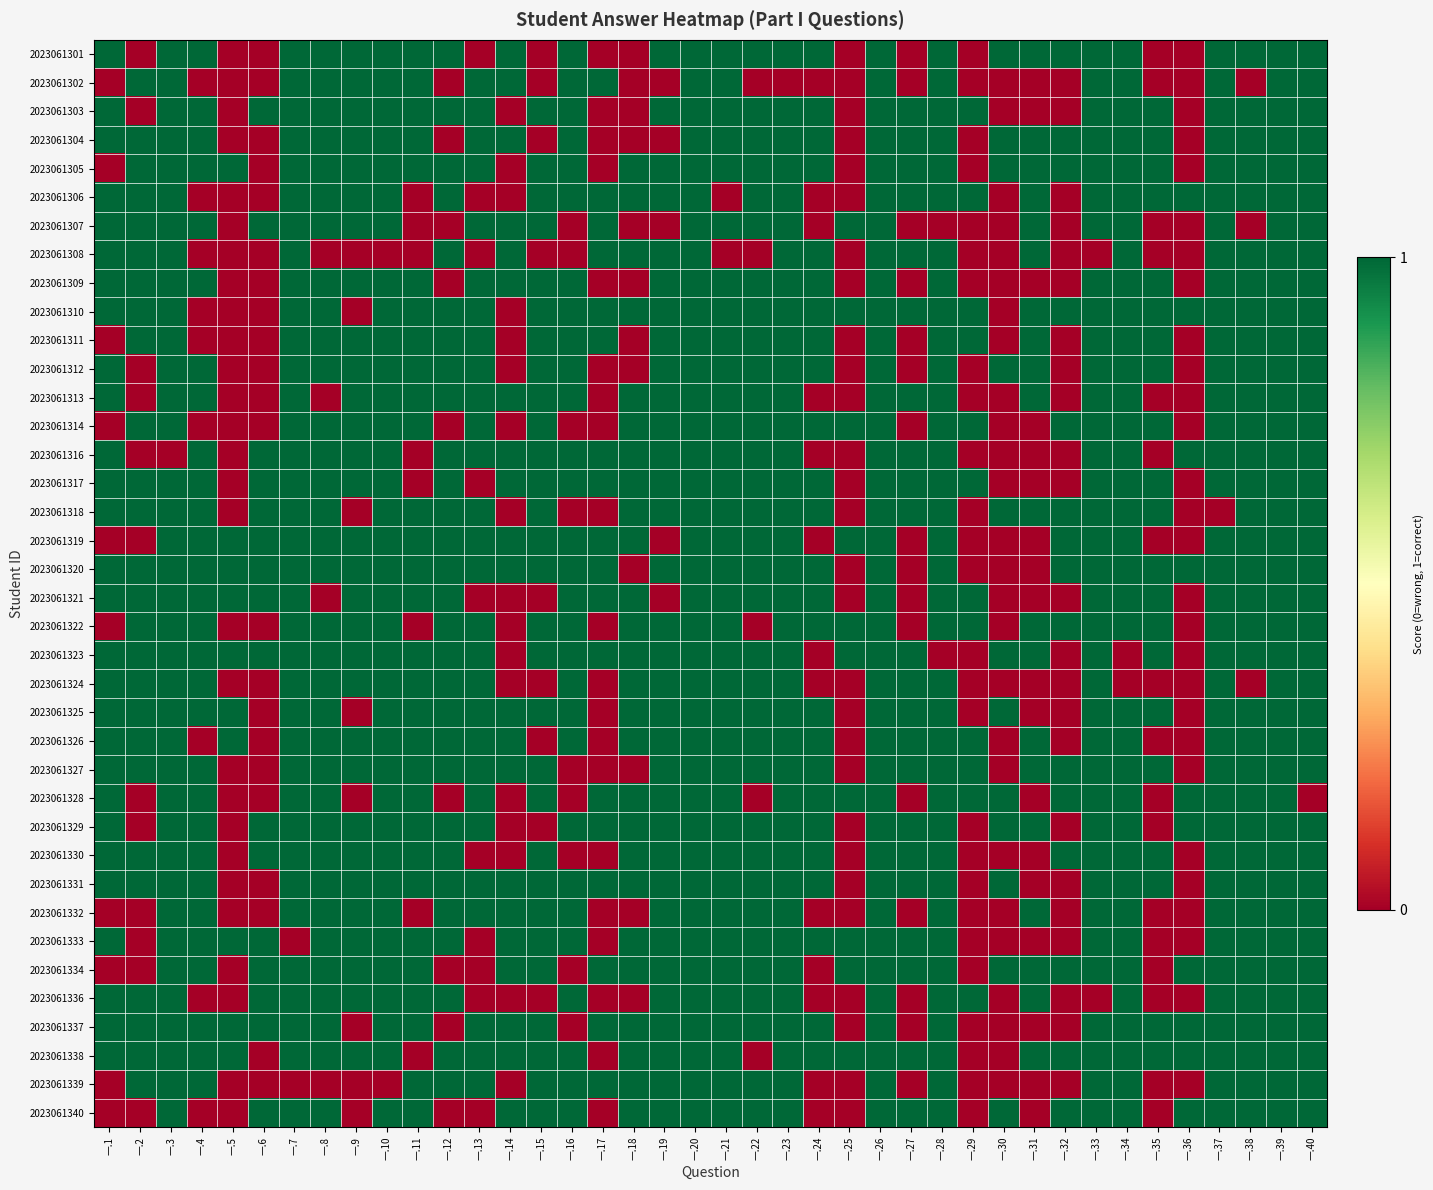

What is the difference between the highest and lowest values at 一.5?

1